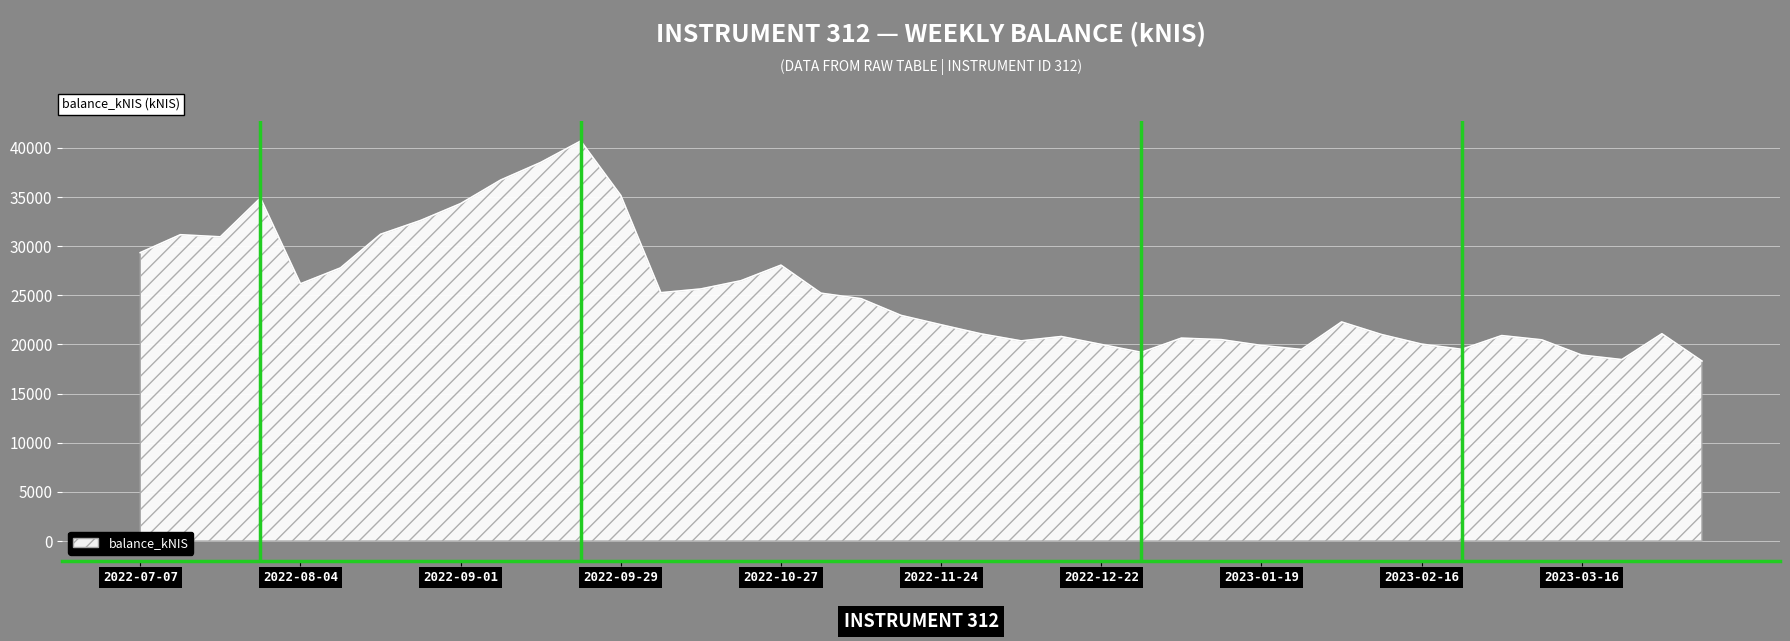

What is the greatest value displayed?

40679.0